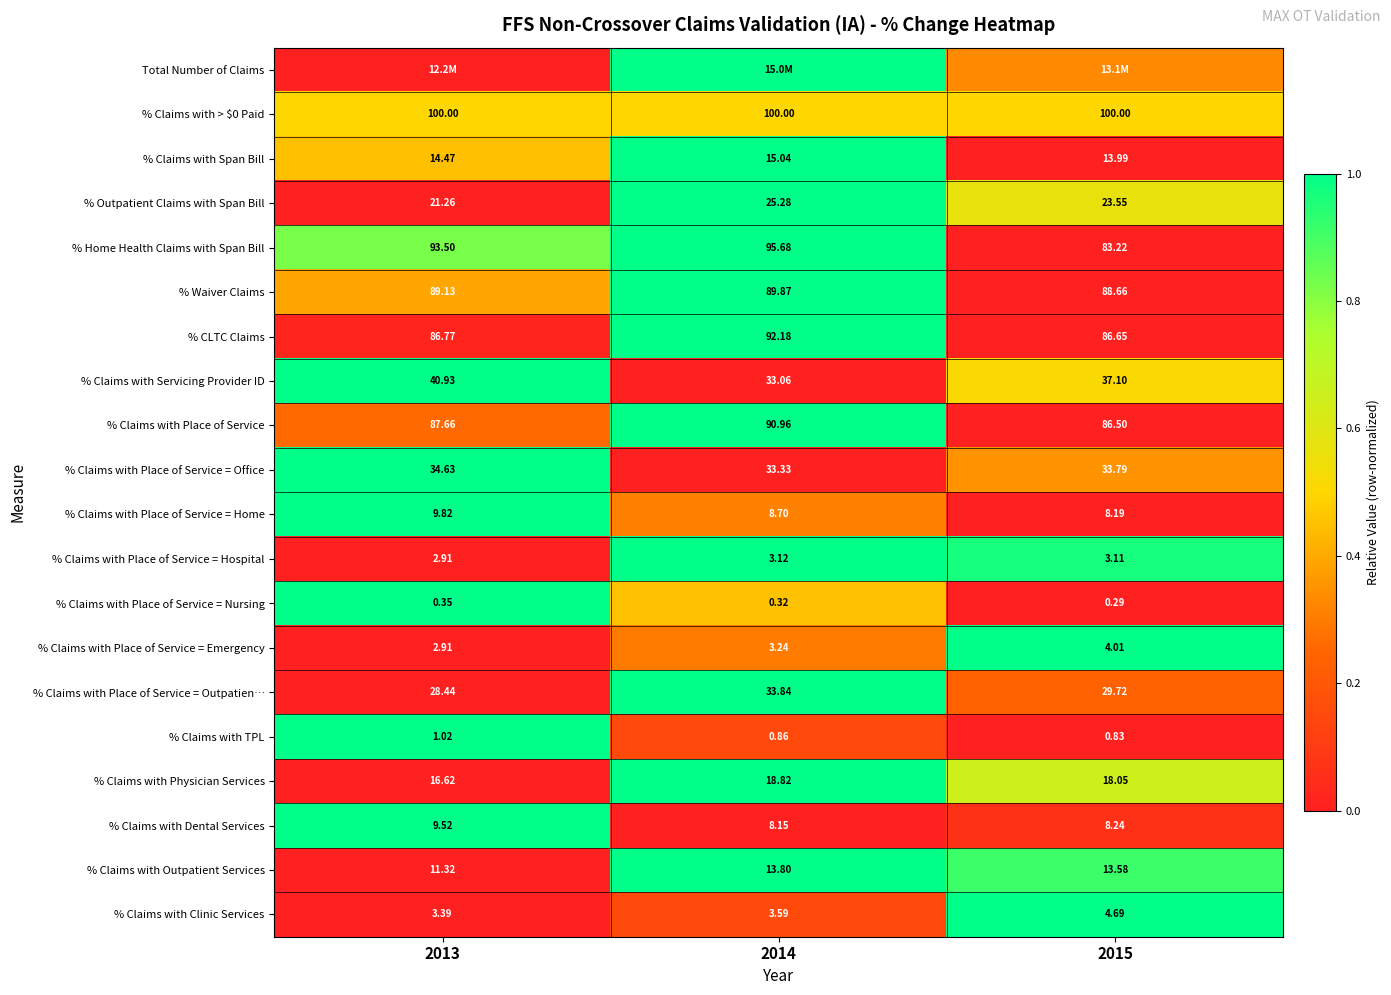

Between 2014 and 2013, which is larger?

2014